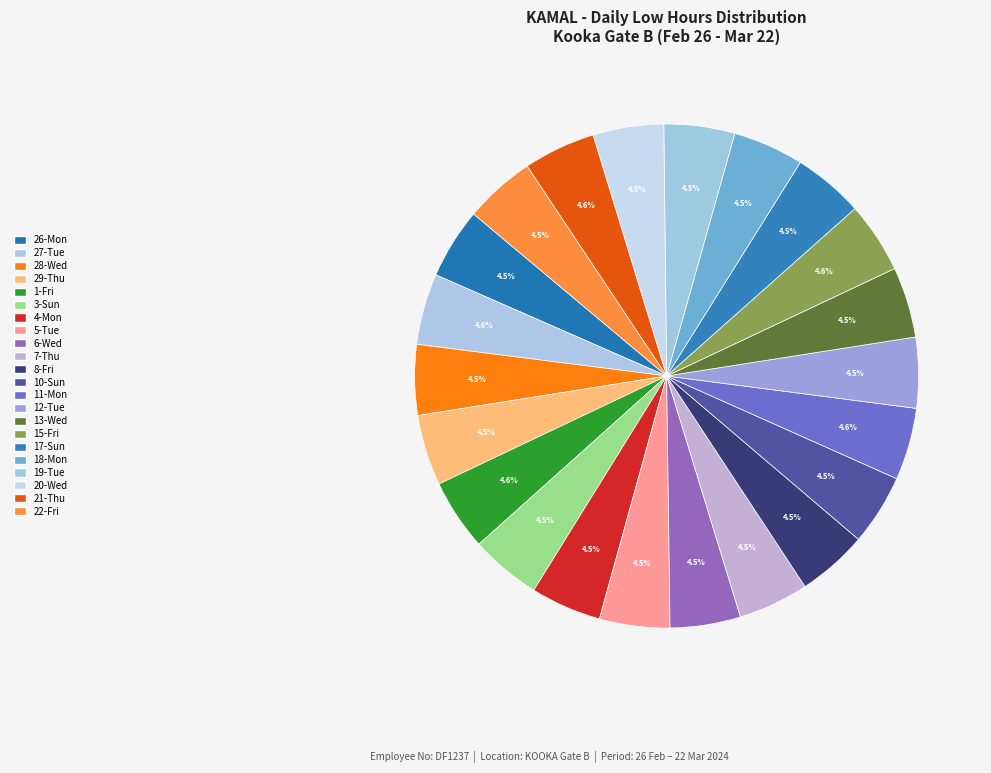

How many segments does this pie chart have?

22